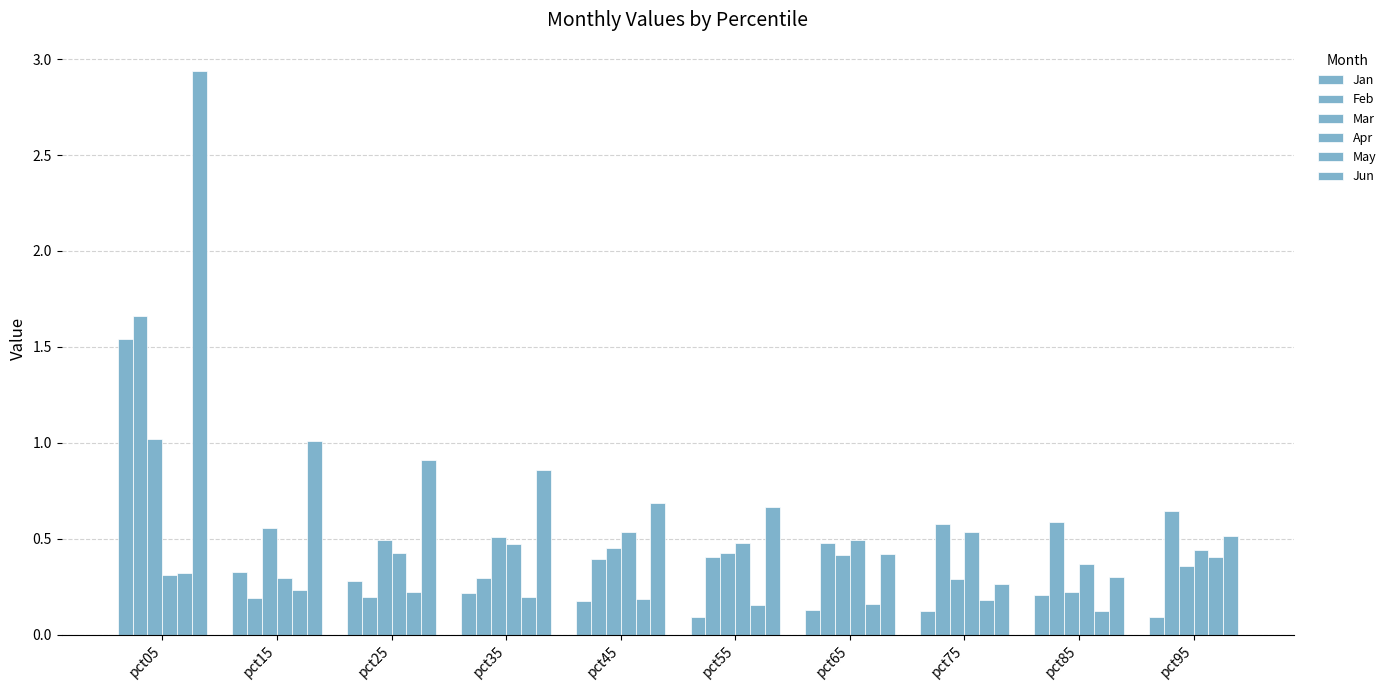

What is the difference between the maximum and minimum values in the Jan series?

1.4